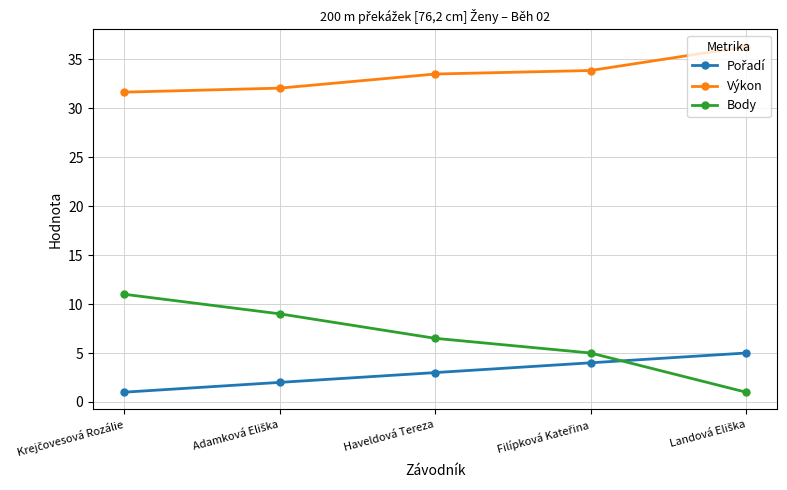

True or false: Body and Výkon intersect in this chart.

False